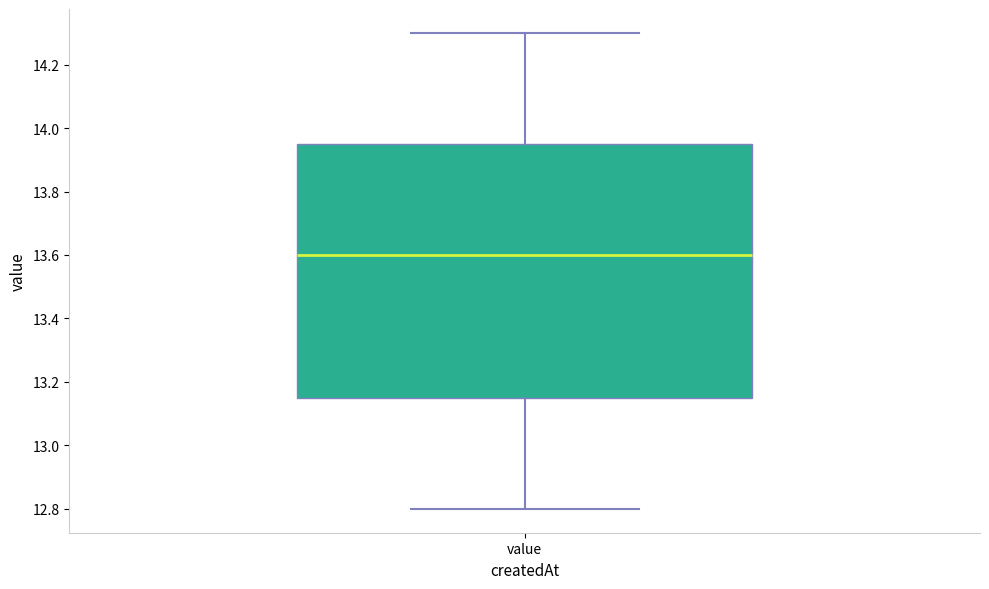

Where is the lower edge of the box for value on the y-axis? The values are not printed on the chart, so give them approximately, as read against the axis.

13.16